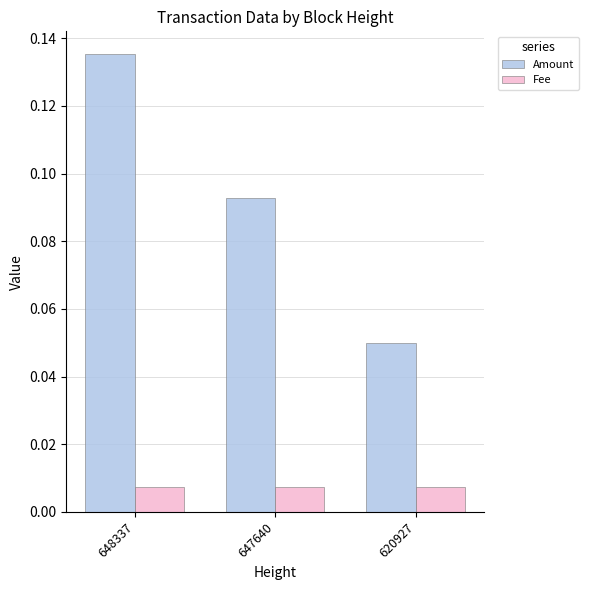

How many groups of bars are there?

3